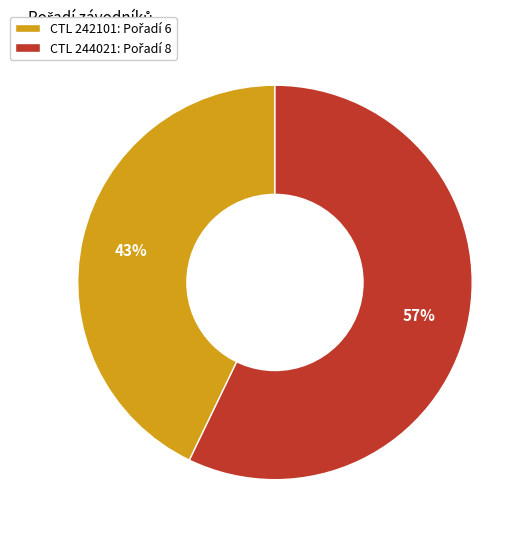

Is there any slice that represents more than half of the pie?

Yes